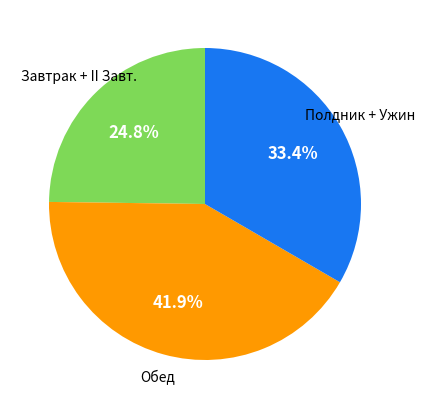

Is there any slice that represents more than half of the pie?

No